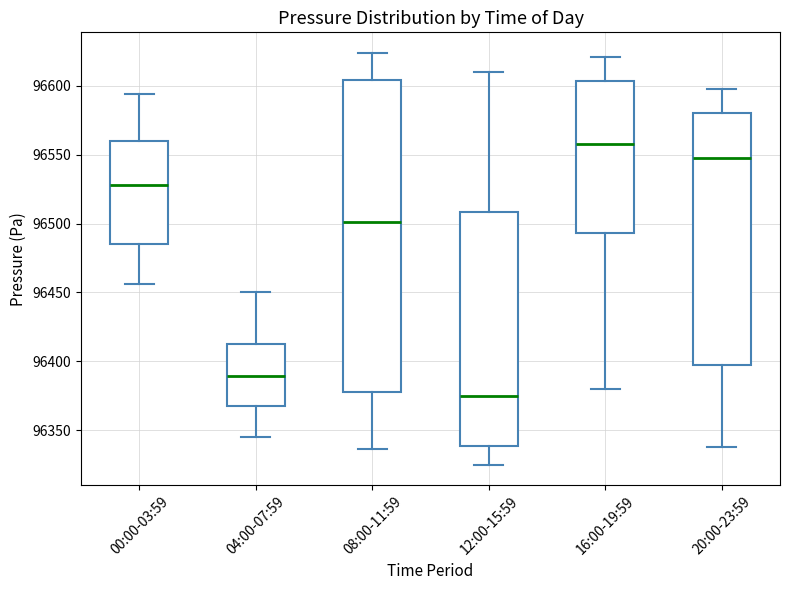

Where is the lower edge of the box for 20:00-23:59 on the y-axis? The values are not printed on the chart, so give them approximately, as read against the axis.

96400